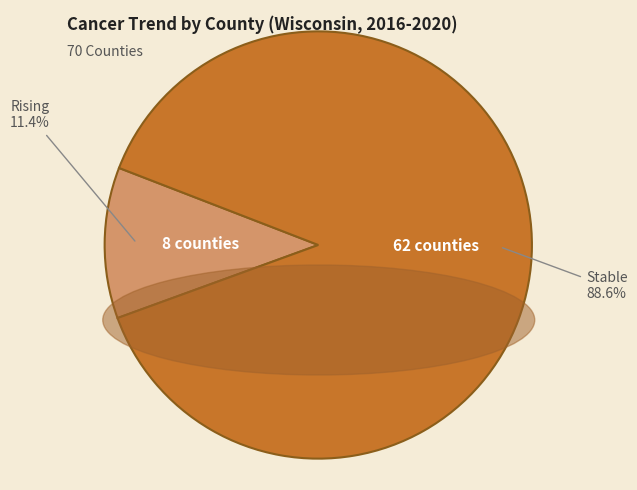

Is there any slice that represents more than half of the pie?

Yes